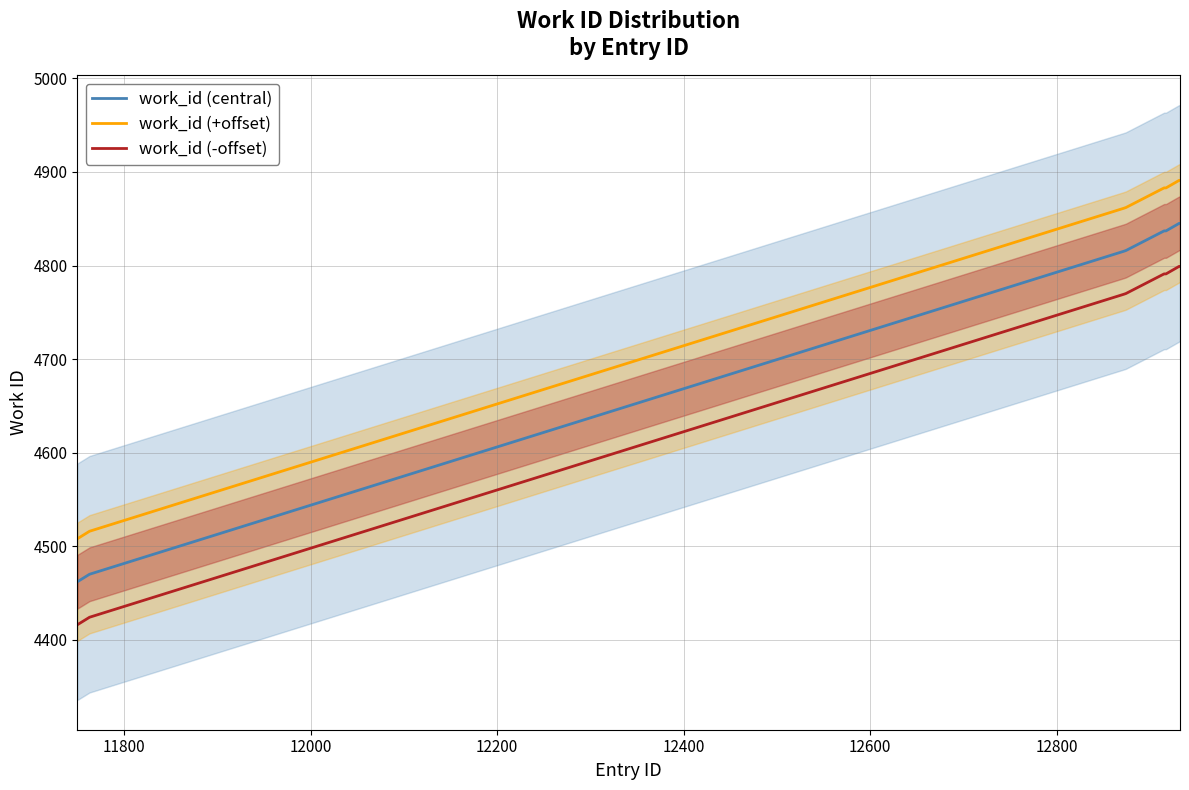

List the series in order of their overall mean, highest first.

work_id (+offset), work_id (central), work_id (-offset)